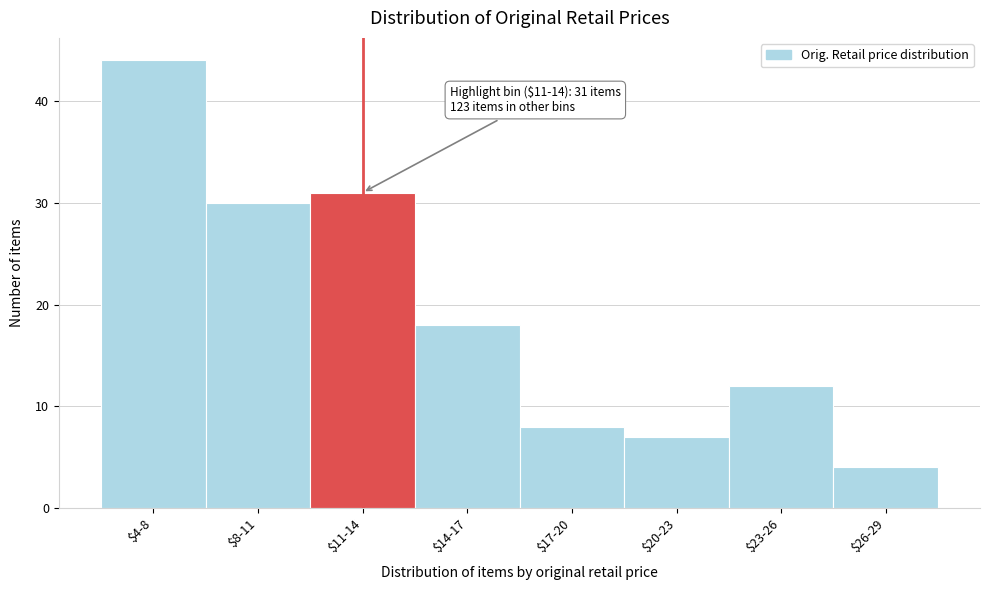

Reading right to left, transcribe all the data shown in this chart.

4	12	7	8	18	31	30	44